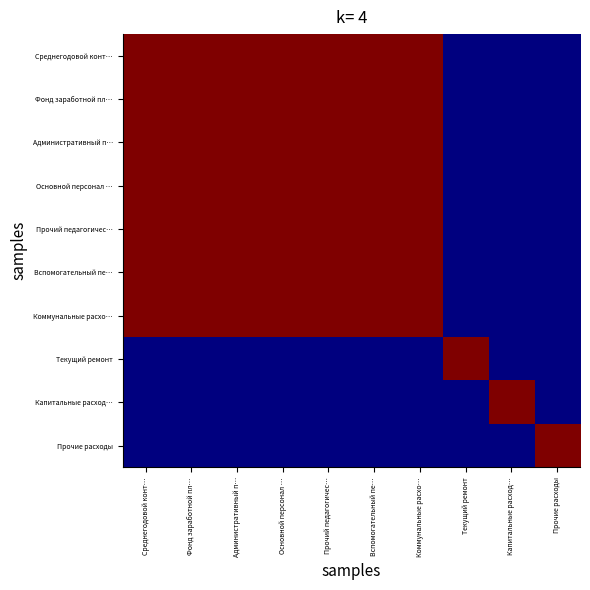

Which category has the highest value across all series?

Среднегодовой конт…